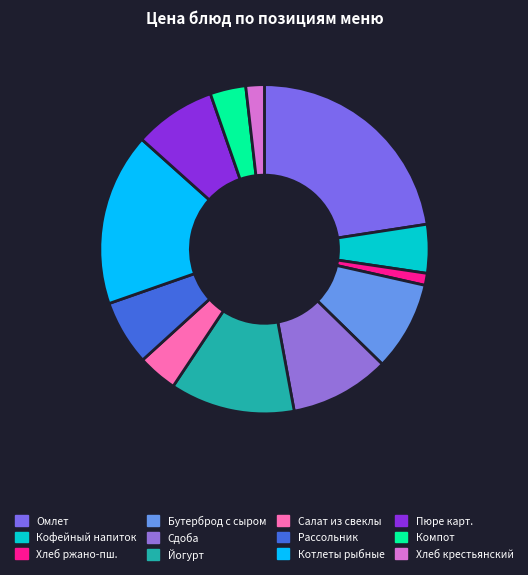

Count the number of slices in the pie.

12